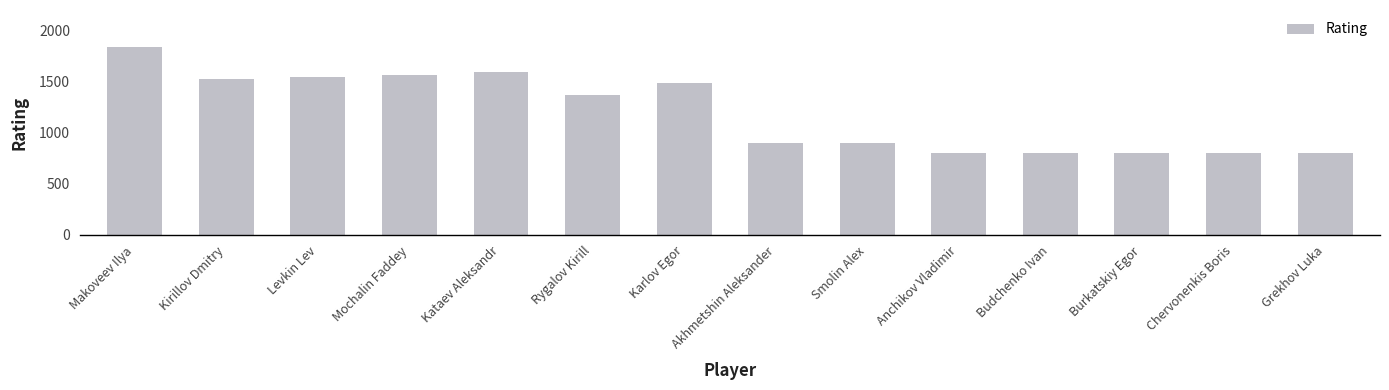

How many values are below 1367?

7